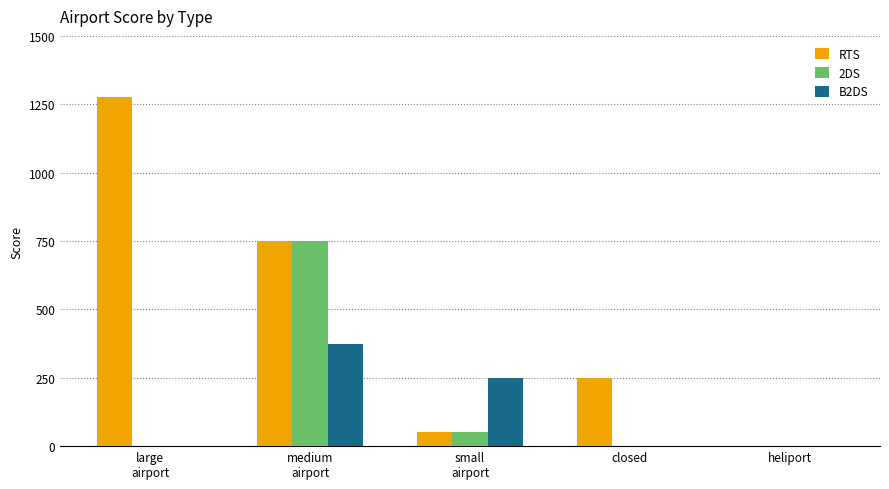

How many values in the 2DS series exceed 0?

2